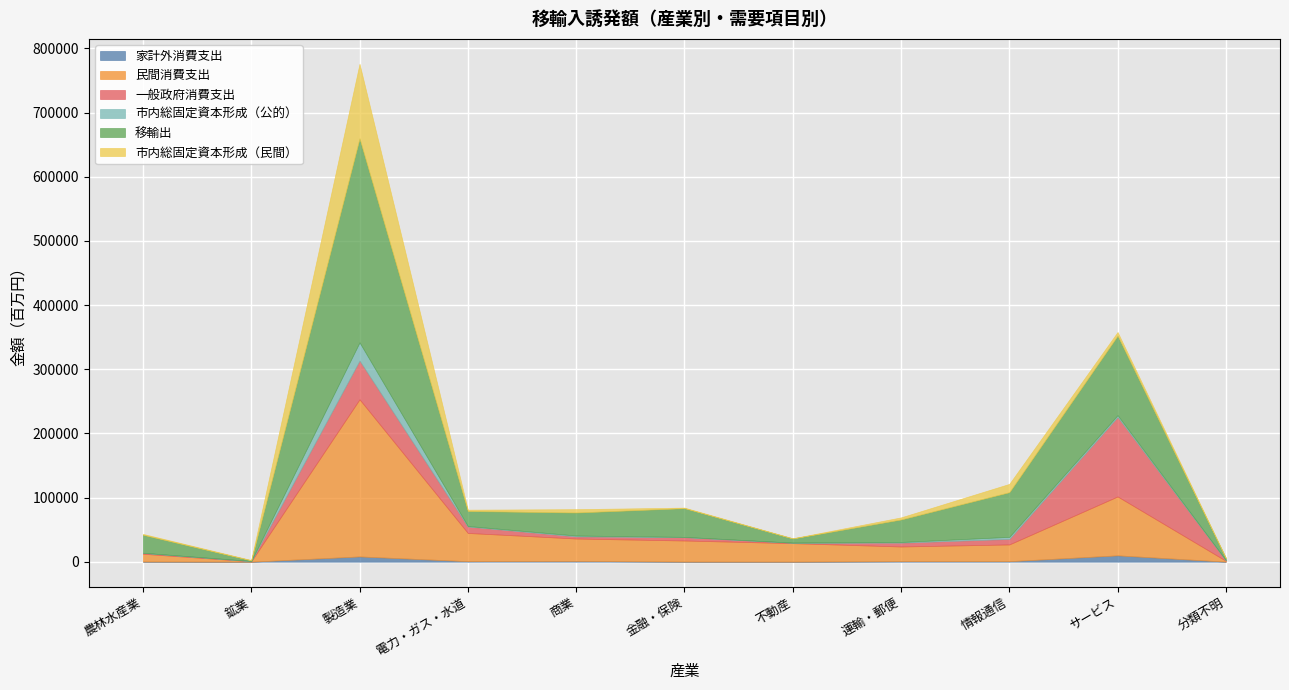

How many data points does each series have?

11